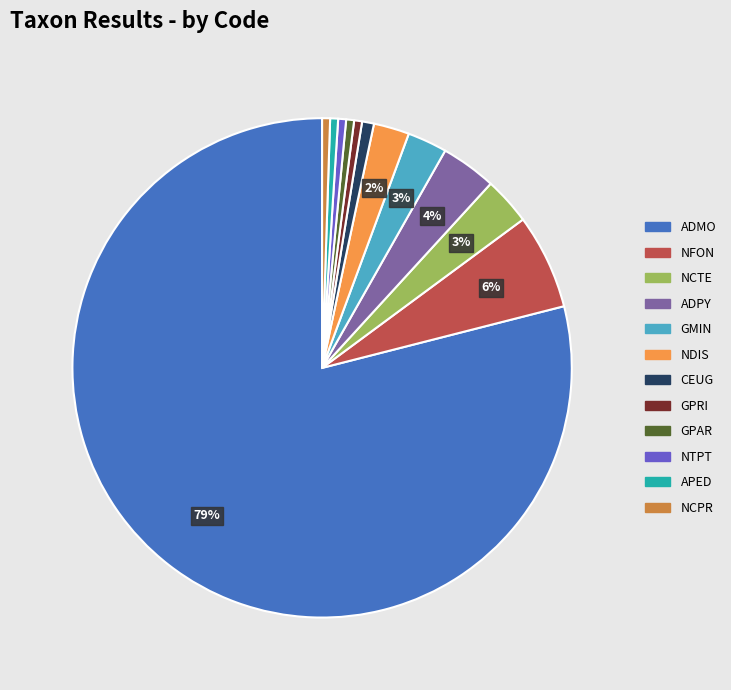

Between GMIN and NTPT, which is larger?

GMIN